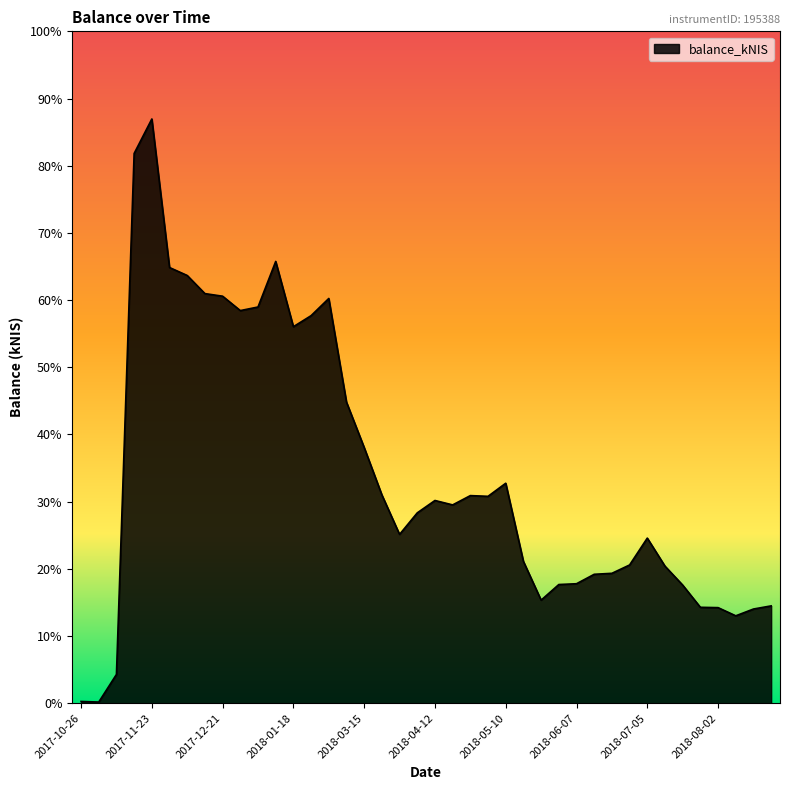

Where is the data nearest to the value 4989?

2018-03-08